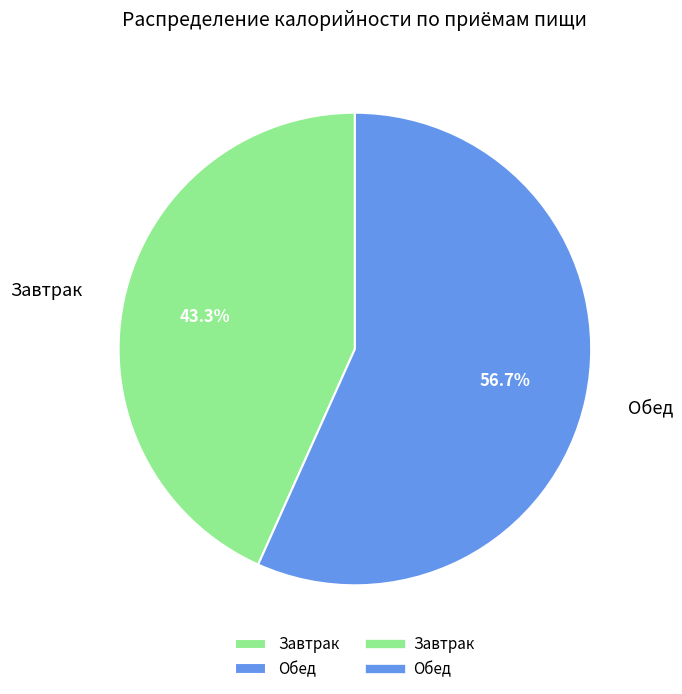

Is there any slice that represents more than half of the pie?

Yes